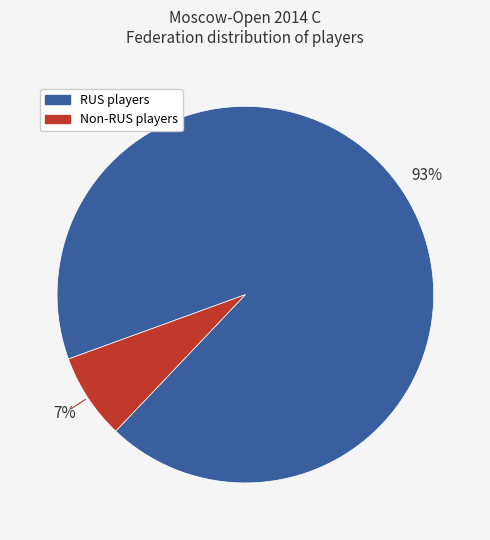

Is there a majority slice in this chart?

Yes